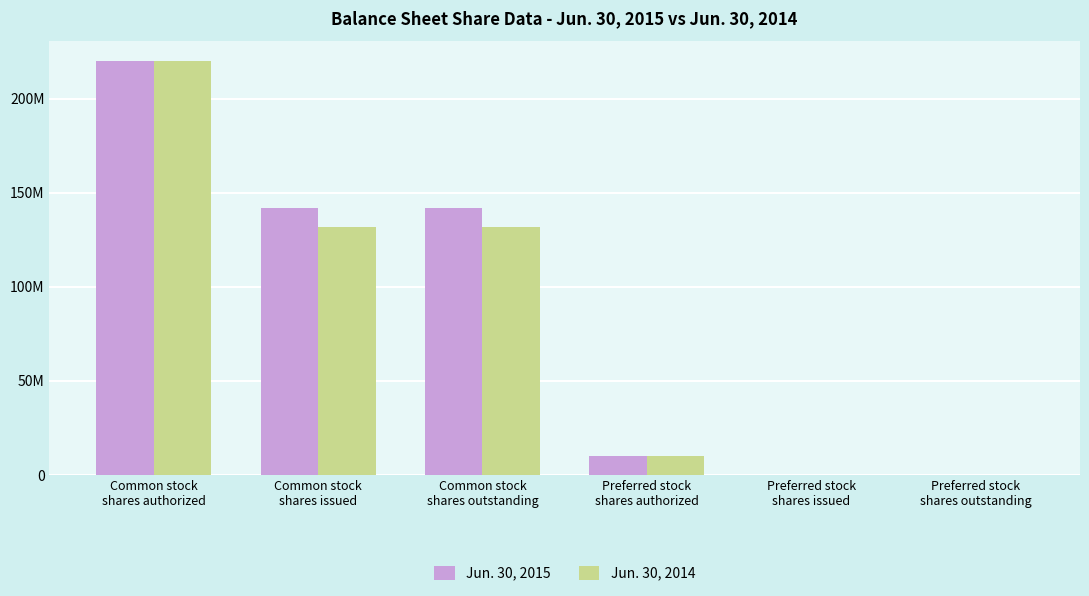

What position from the right is Preferred stock
shares authorized?

3